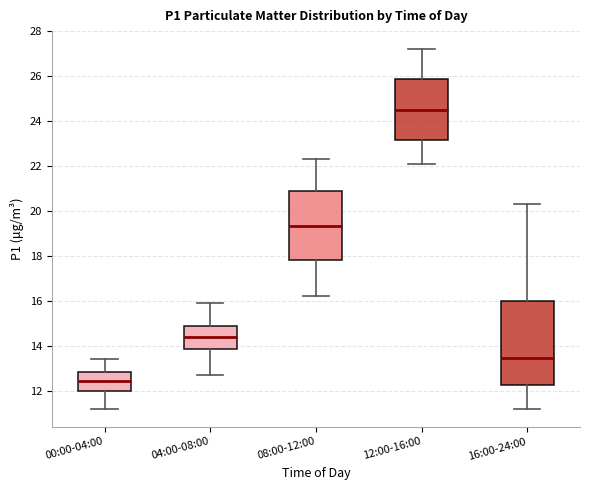

Reading left to right, read every box against the y-axis: the position of its median line, the range the box covers, and the ends of its whiskers. The values are not printed on the chart, so give them approximately, as read against the axis.

00:00-04:00: median 12.4, box 12.0 to 12.8, whiskers 11.2 to 13.4
04:00-08:00: median 14.4, box 13.8 to 14.8, whiskers 12.8 to 16.0
08:00-12:00: median 19.4, box 17.8 to 20.8, whiskers 16.2 to 22.4
12:00-16:00: median 24.6, box 23.2 to 25.8, whiskers 22.2 to 27.2
16:00-24:00: median 13.4, box 12.2 to 16.0, whiskers 11.2 to 20.4